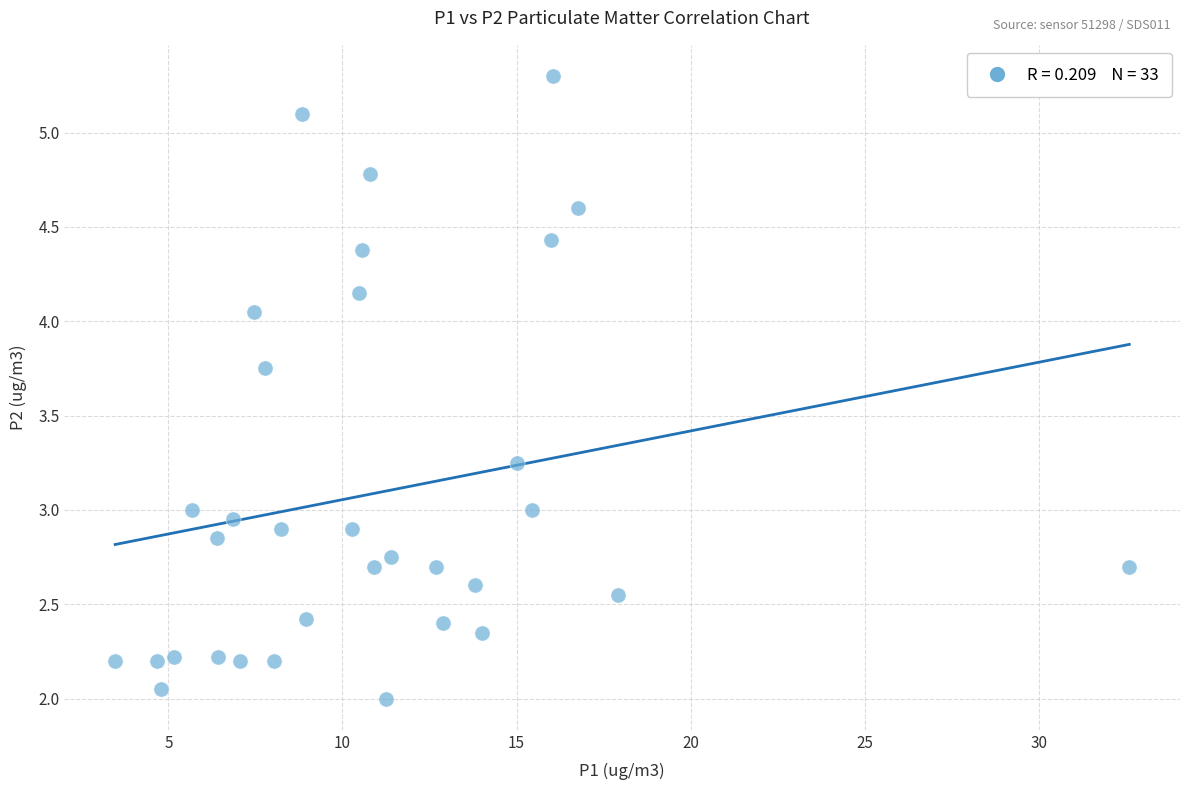

What is the range of X values (max minus min)?

29.1